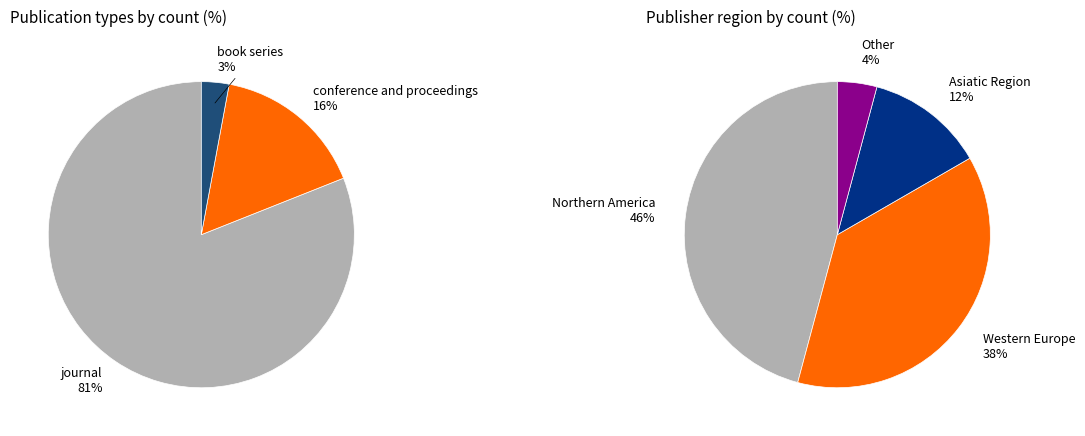

To the nearest percent, what is the difference between the journal and conference and proceedings slice percentages?

65%